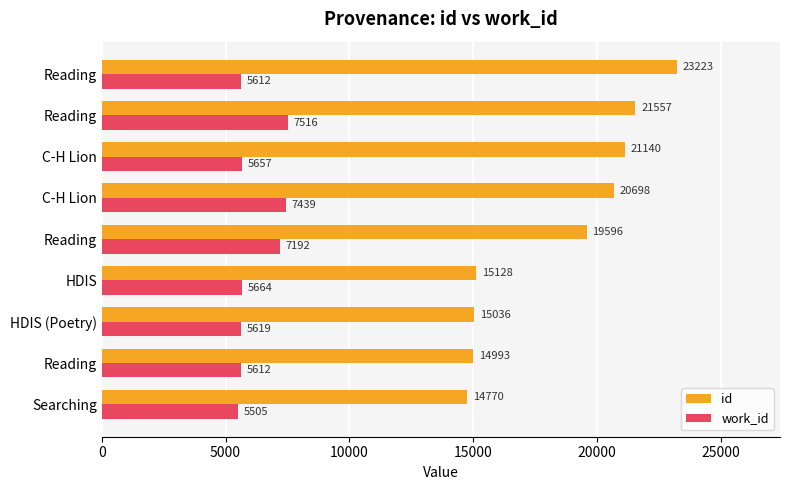

What are all the series names shown in the legend?

id, work_id